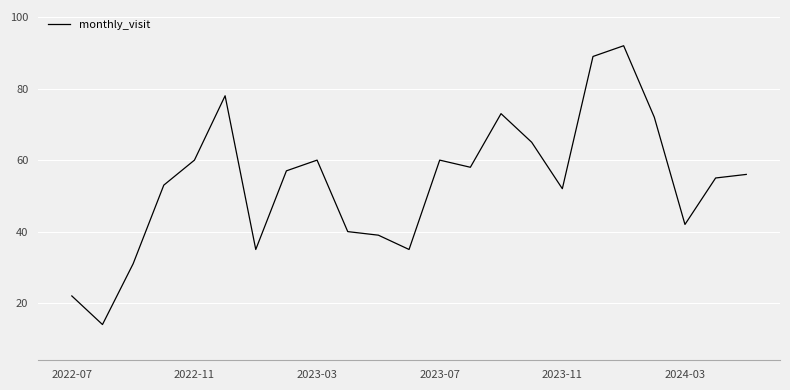

What is the difference between the maximum and minimum values?

78